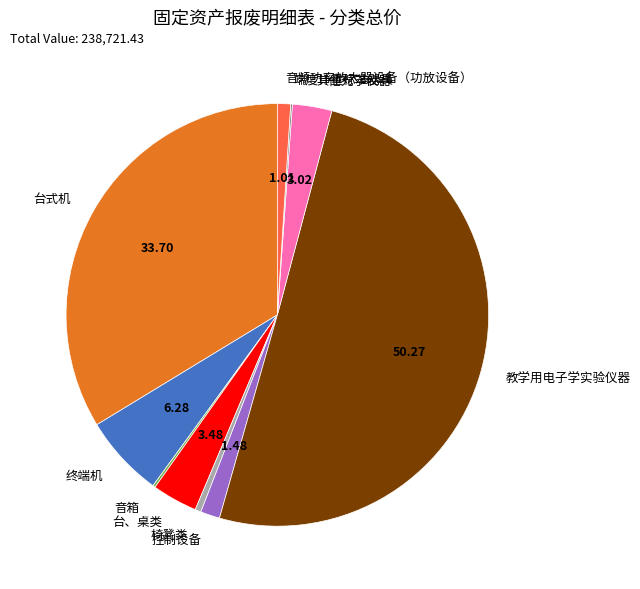

Which slice represents more than half of the pie?

教学用电子学实验仪器